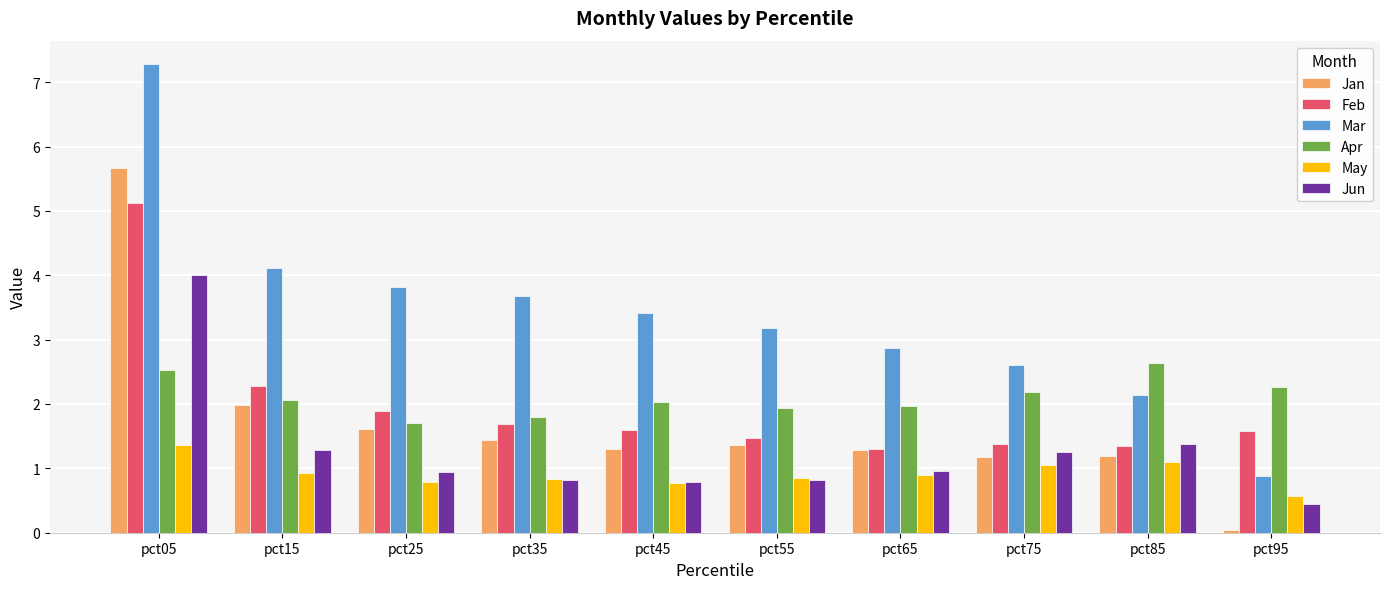

At how many categories does at least one series exceed 4?

2